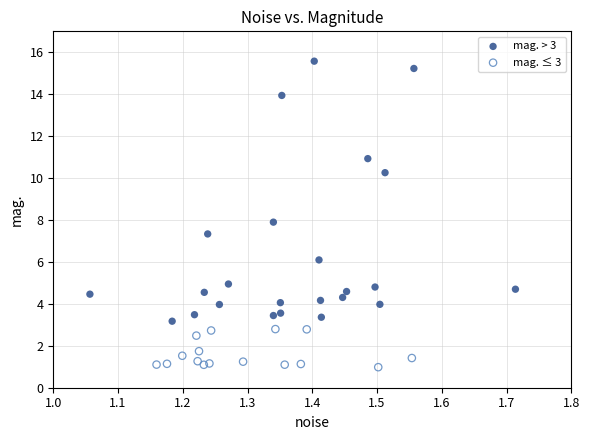

Which series contains the highest Y value?

mag. > 3